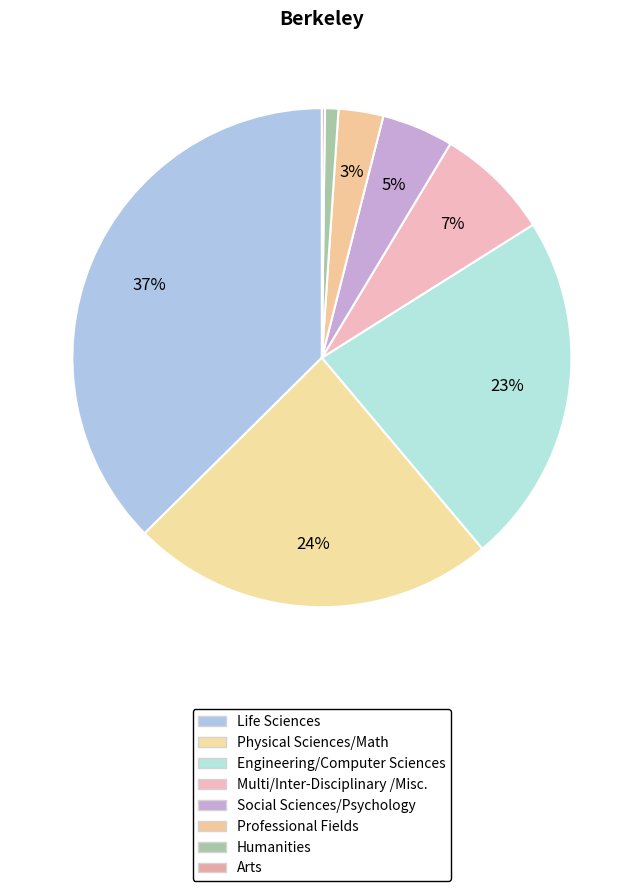

The Arts slice represents 15% of the pie. True or false?

False